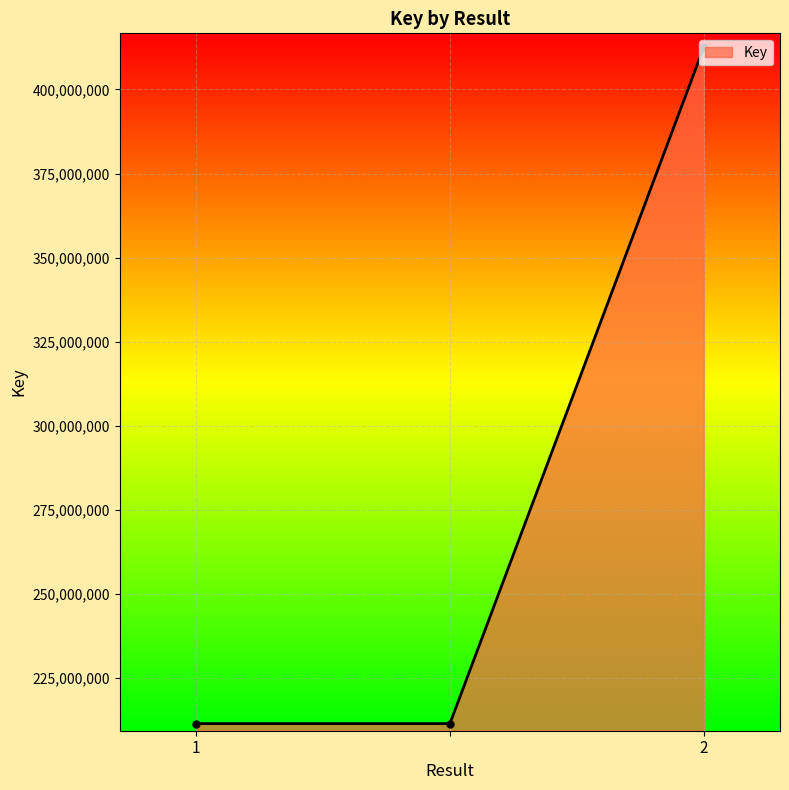

How many lines are shown in the chart?

1